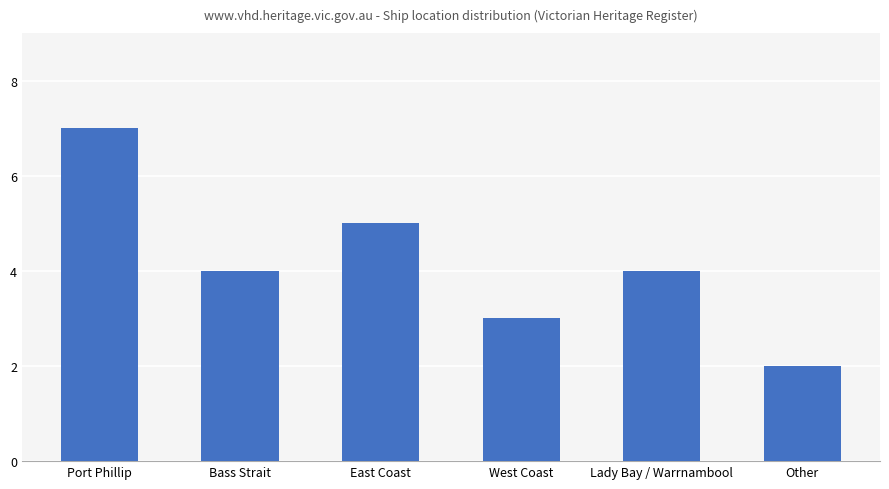

The value at West Coast is 1. True or false?

False